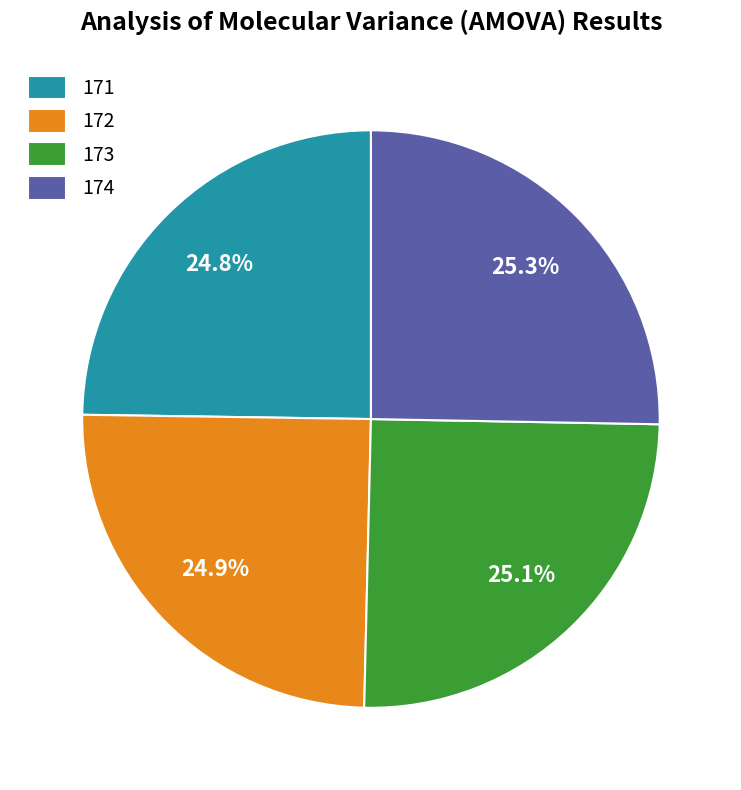

Approximately how many times larger is the value at 171 compared to 173?

1.0